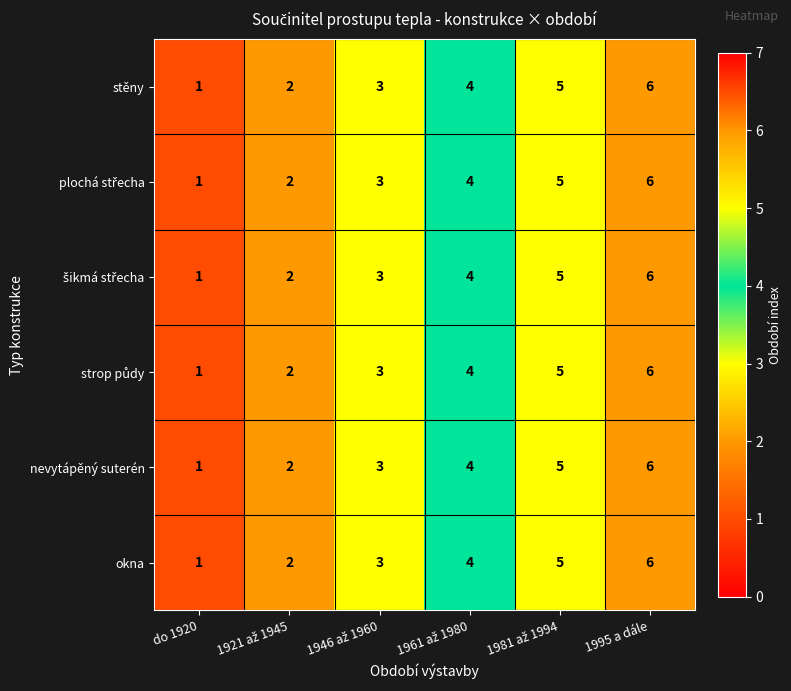

How many data points does each series have?

6